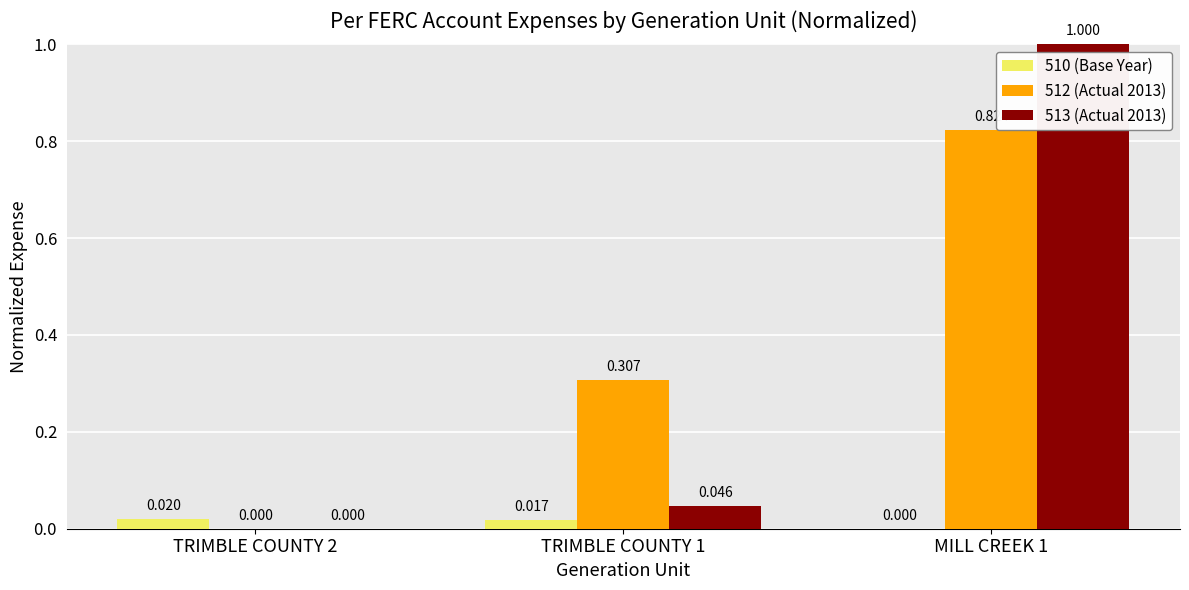

Is the value of 513 (Actual 2013) at MILL CREEK 1 greater than the value of 510 (Base Year) at TRIMBLE COUNTY 1?

Yes